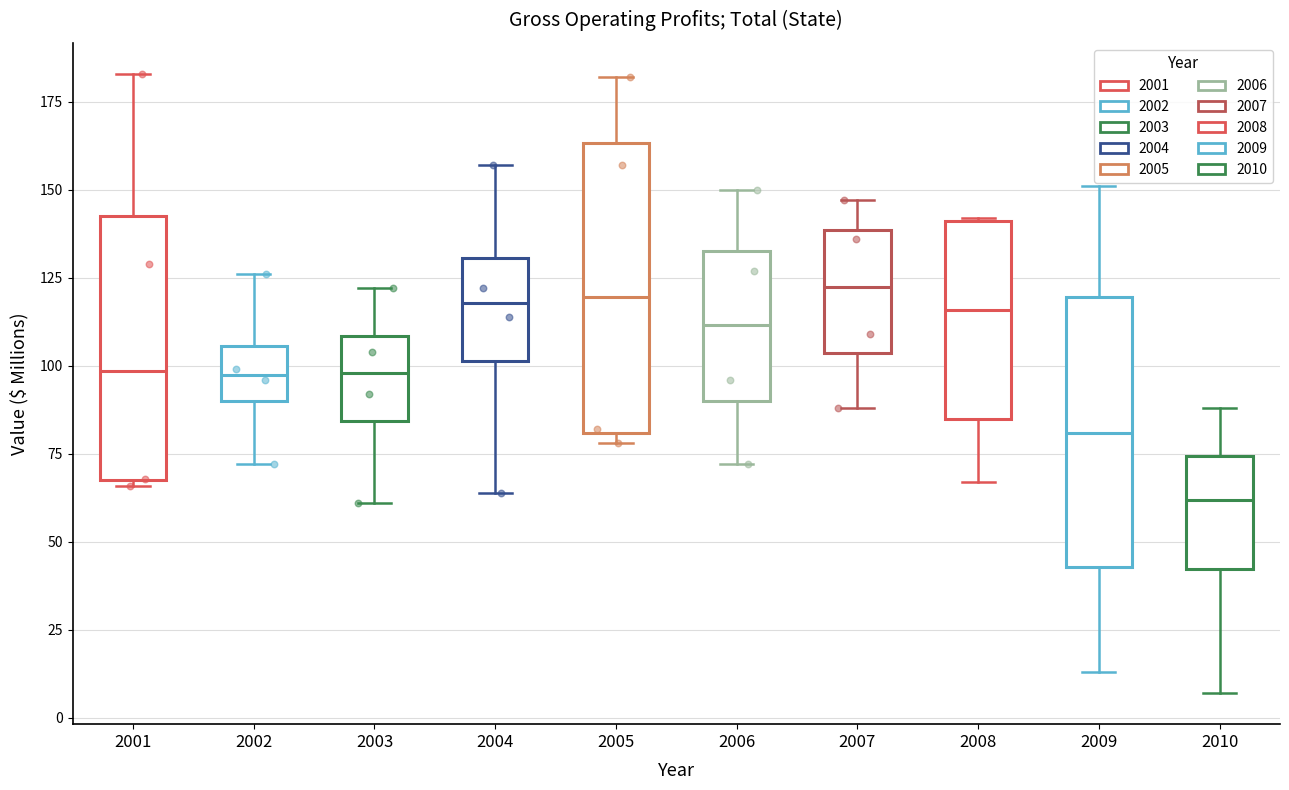

Reading left to right, read every box against the y-axis: the position of its median line, the range the box covers, and the ends of its whiskers. The values are not printed on the chart, so give them approximately, as read against the axis.

2001: median 100, box 70 to 145, whiskers 65 to 185
2002: median 100, box 90 to 105, whiskers 70 to 125
2003: median 100, box 85 to 110, whiskers 60 to 120
2004: median 120, box 100 to 130, whiskers 65 to 155
2005: median 120, box 80 to 165, whiskers 80 (just below the box's lower edge) to 180
2006: median 110, box 90 to 135, whiskers 70 to 150
2007: median 125, box 105 to 140, whiskers 90 to 145
2008: median 115, box 85 to 140, whiskers 65 to 140
2009: median 80, box 45 to 120, whiskers 15 to 150
2010: median 60, box 40 to 75, whiskers 5 to 90